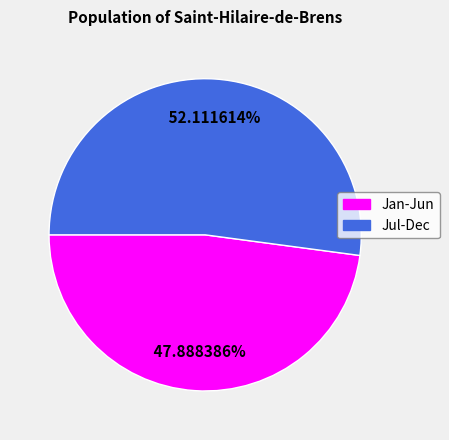

To the nearest percent, what is the average slice percentage?

50%